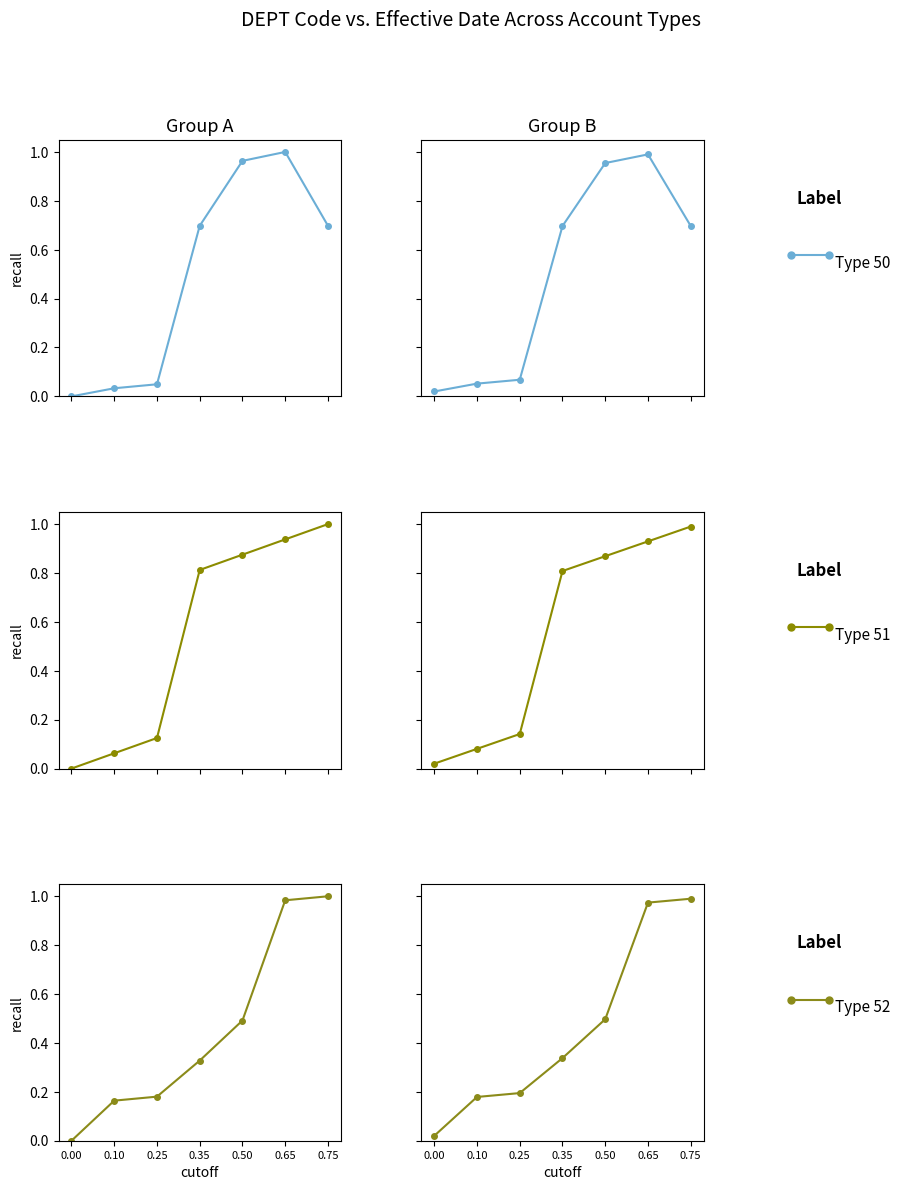

After their last crossing, which series has the higher values: Type 51 or Type 50?

Type 51